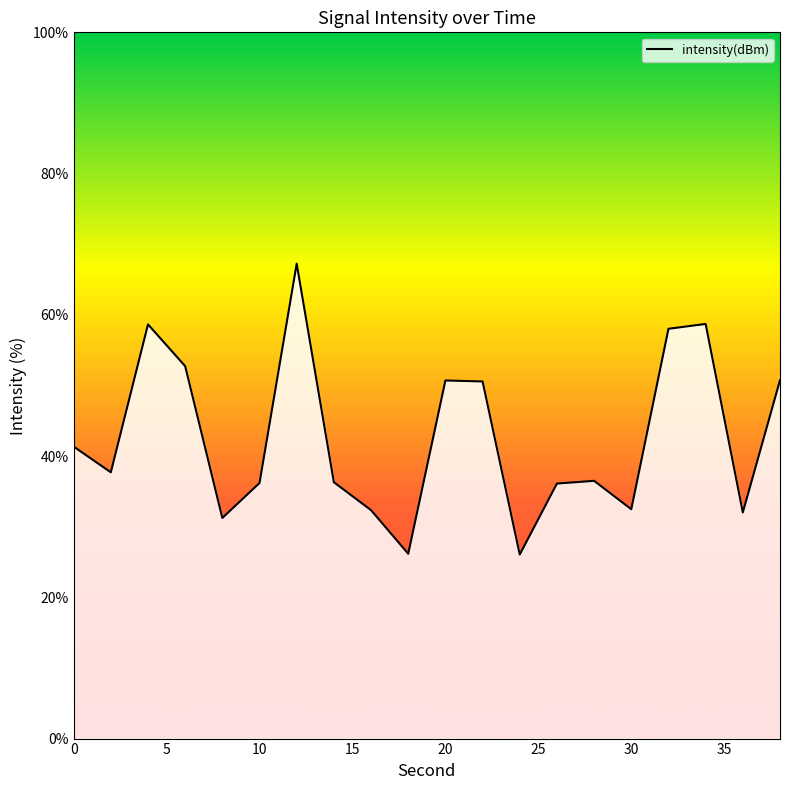

How many data points does each series have?

20